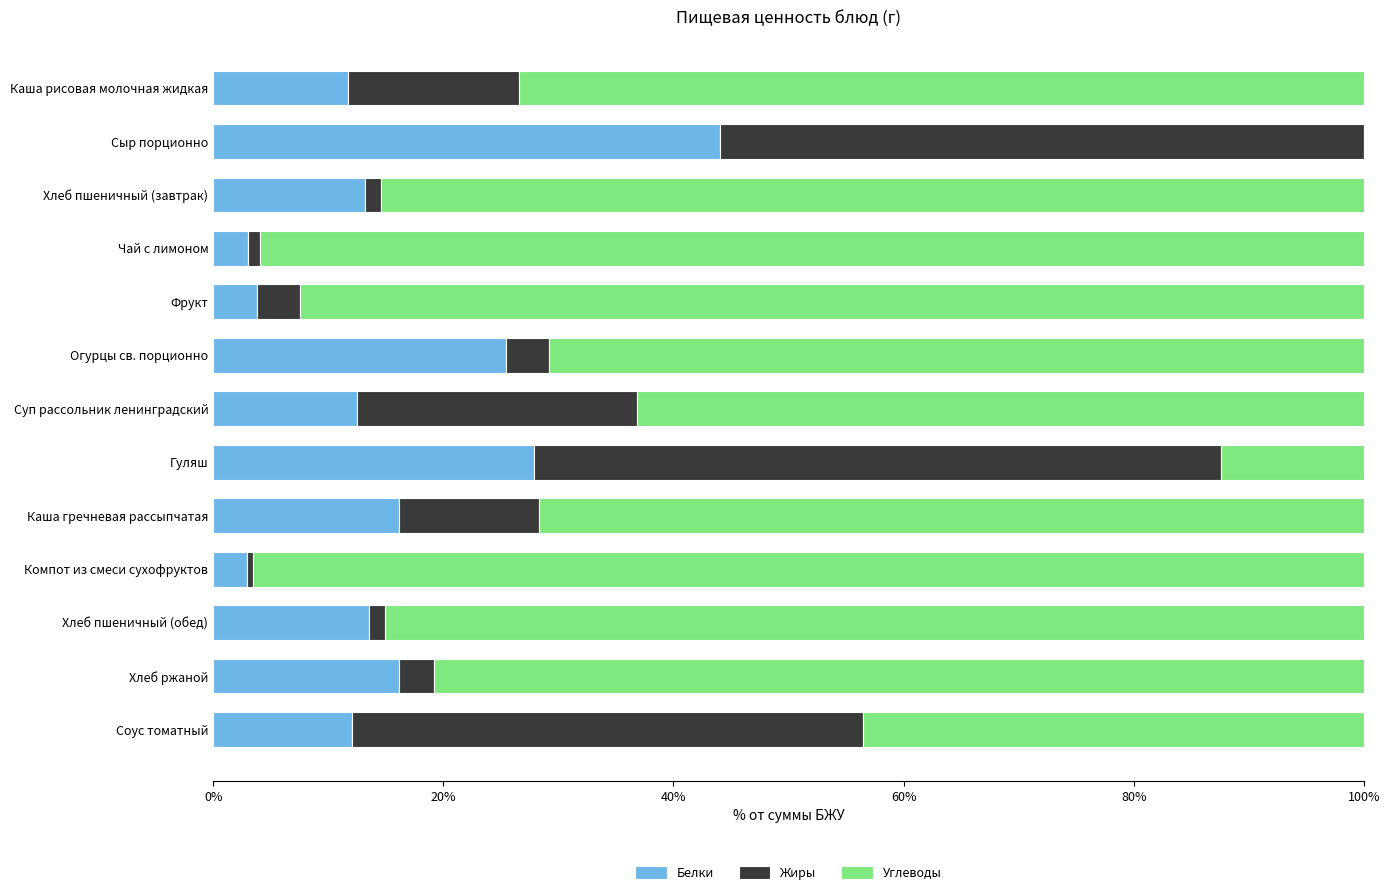

What is the total value across all series at Каша рисовая молочная жидкая?

100.0